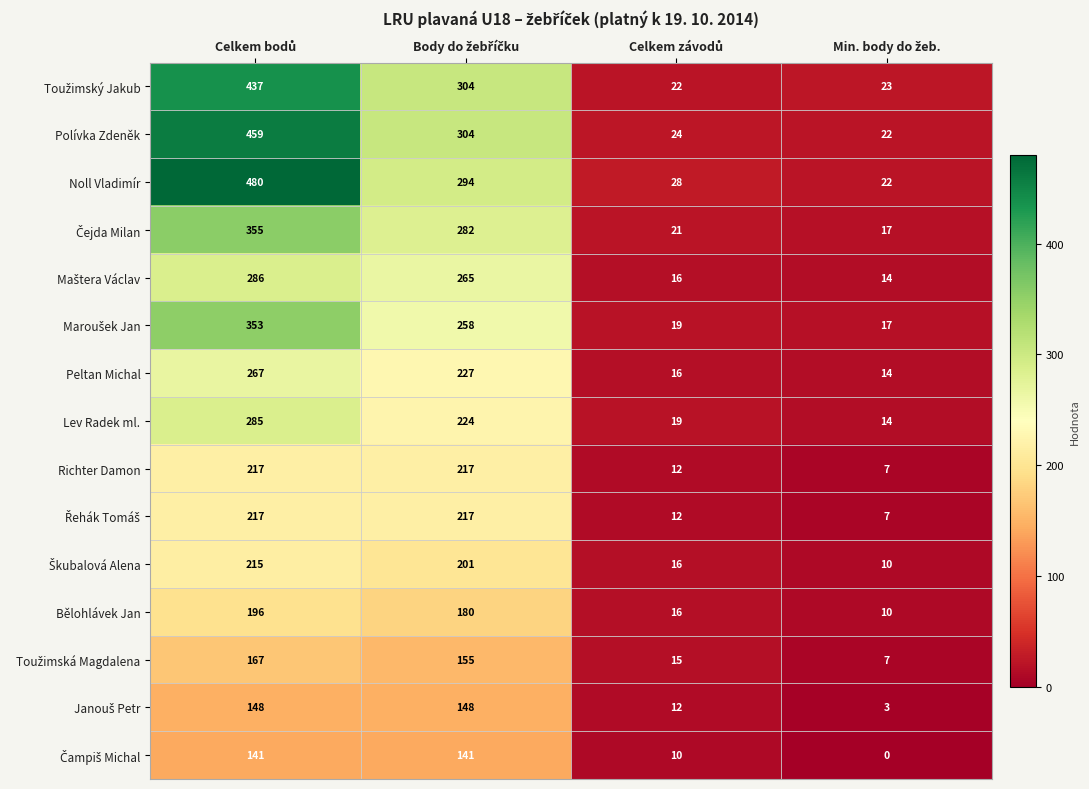

What is the greatest value displayed?

480